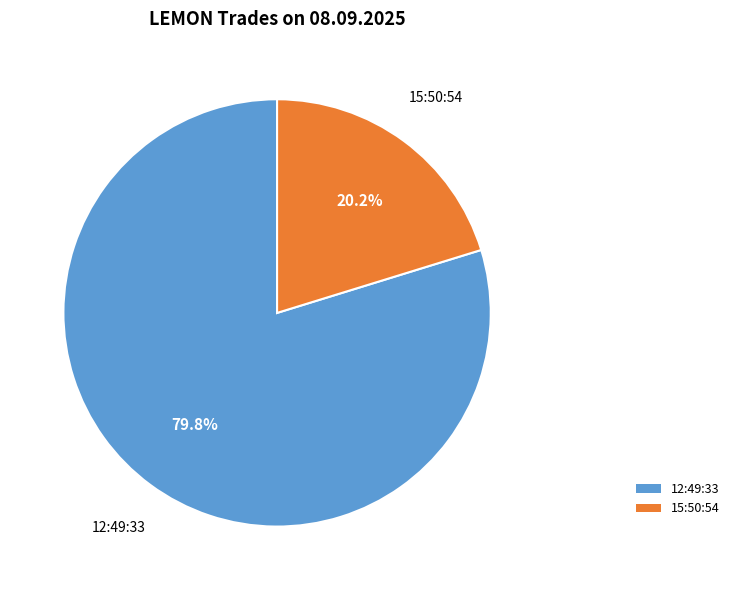

Rank the categories by value from highest to lowest.

12:49:33, 15:50:54